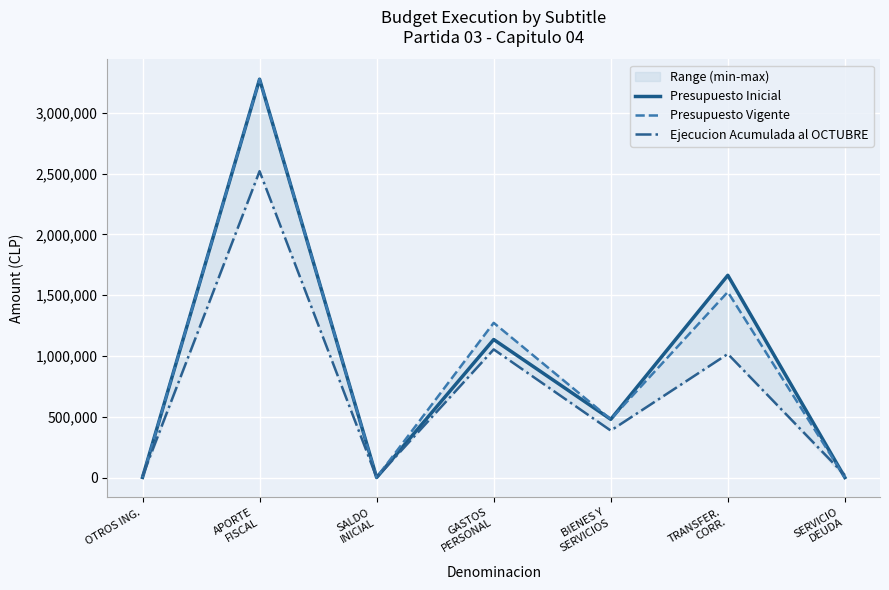

How many interior local valleys does the Presupuesto Inicial series have?

2